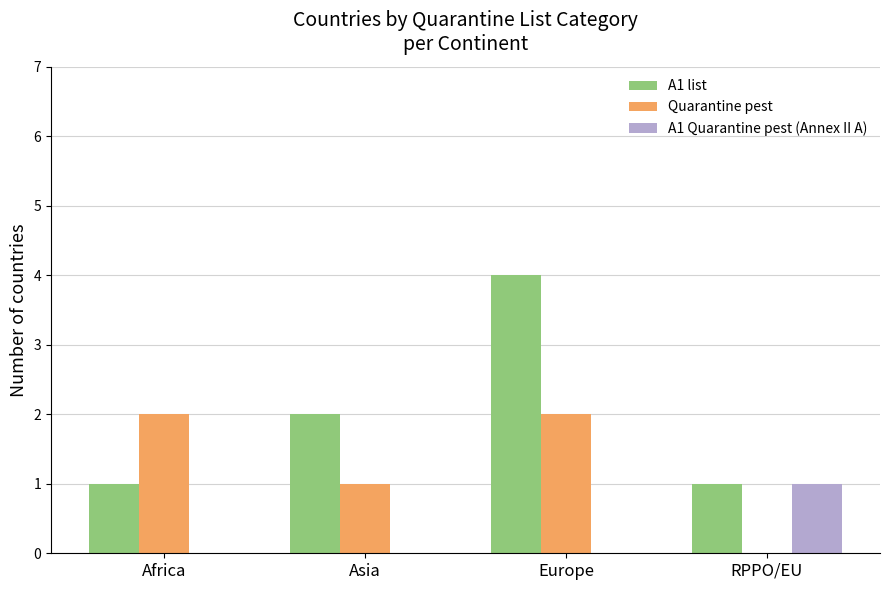

Reading left to right, extract all data points from this chart.

A1 list: 1	2	4	1
Quarantine pest: 2	1	2	0
A1 Quarantine pest (Annex II A): 0	0	0	1